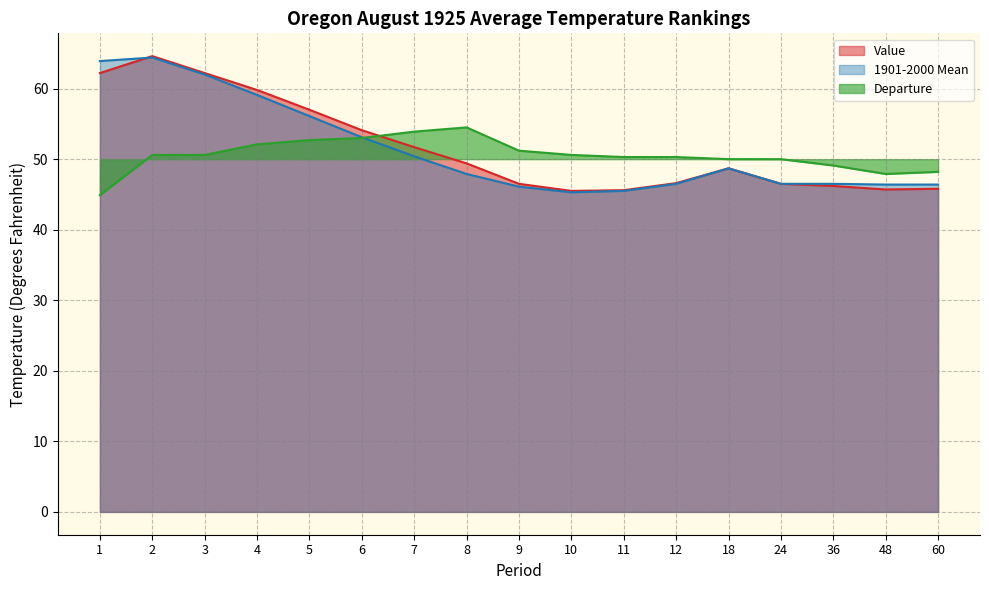

What is the value of the Departure point at the 2nd from the left?

50.6